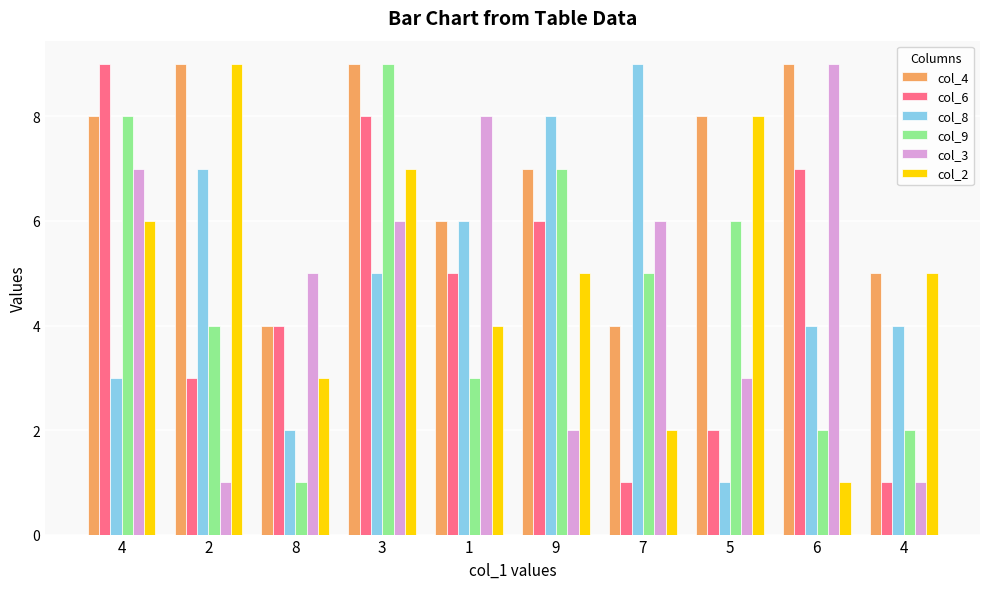

Which category has the highest value across all series?

2